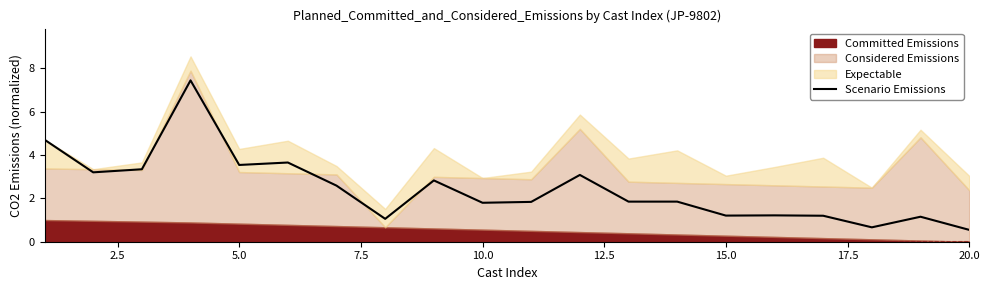

How many values are below 1?

2